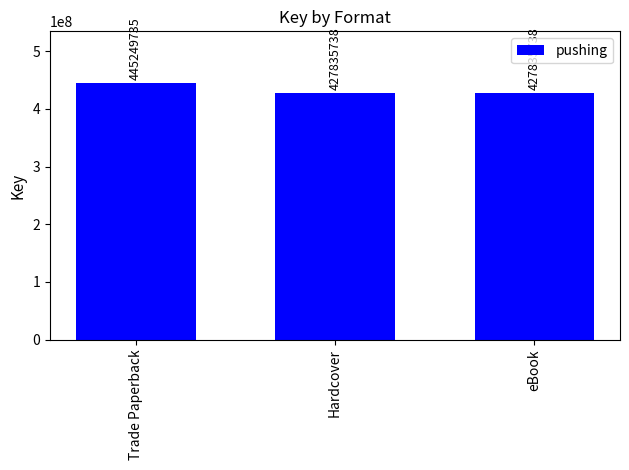

What is the sum of the values at Trade Paperback and Hardcover?

873085473